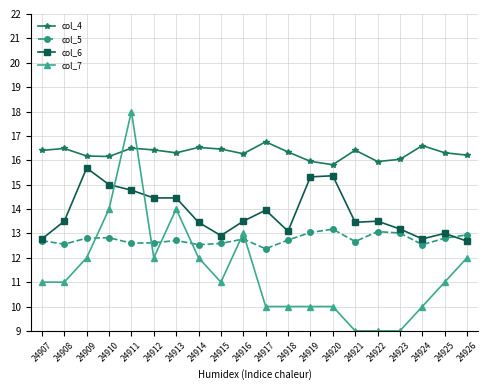

At 24909, list the series in order from smallest to largest.

col_7, col_5, col_6, col_4